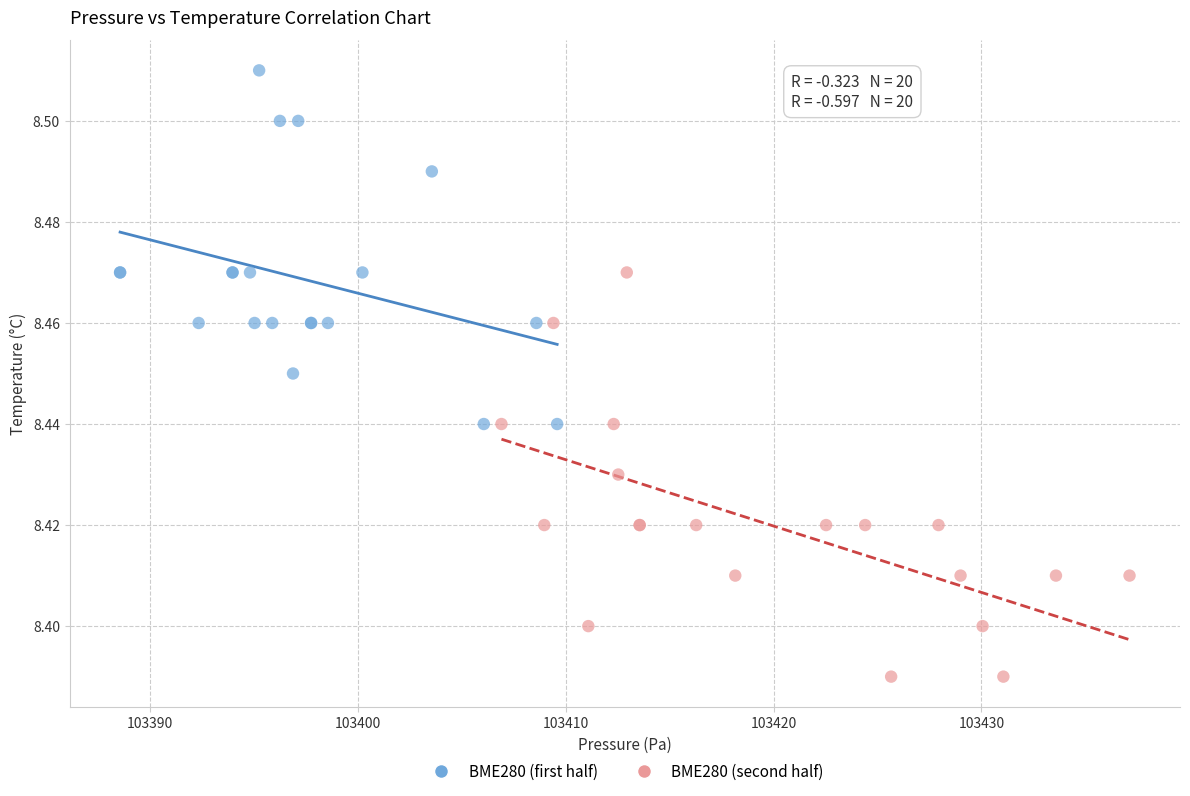

Which series contains the highest Y value?

BME280 (first half)